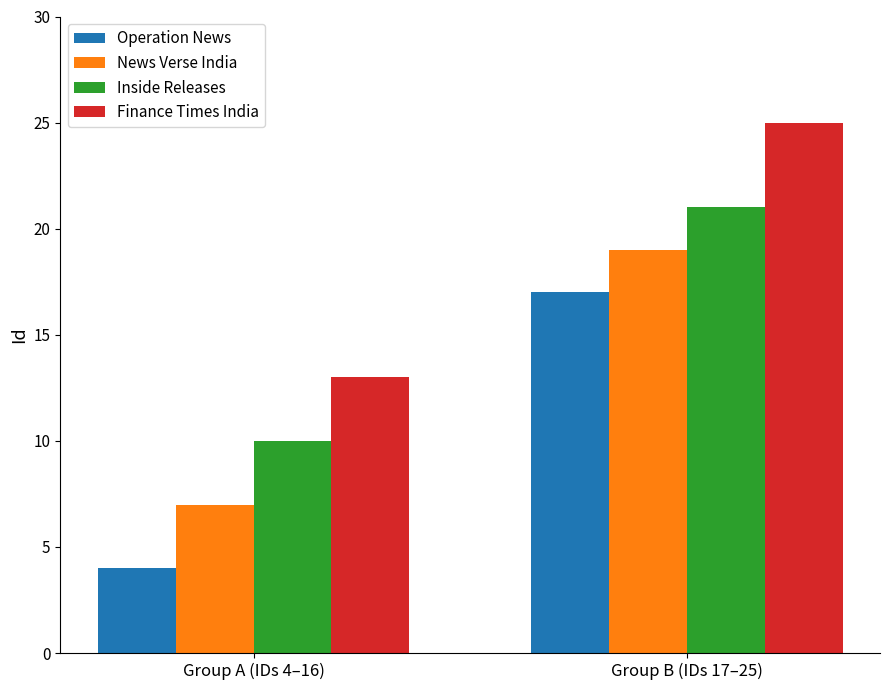

Which series has the largest range (max minus min)?

Operation News